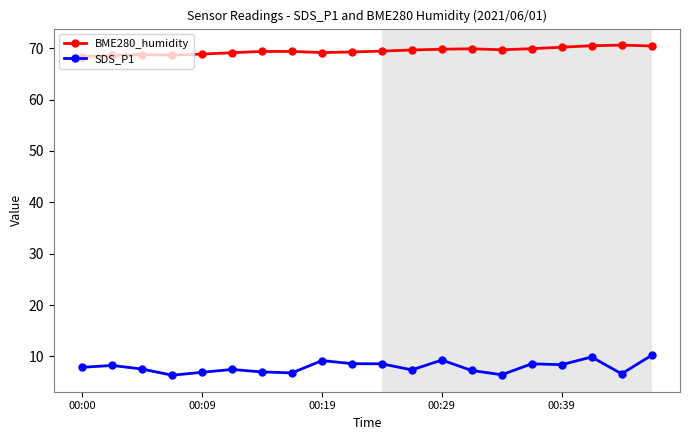

Which series has the largest total across all categories?

BME280_humidity